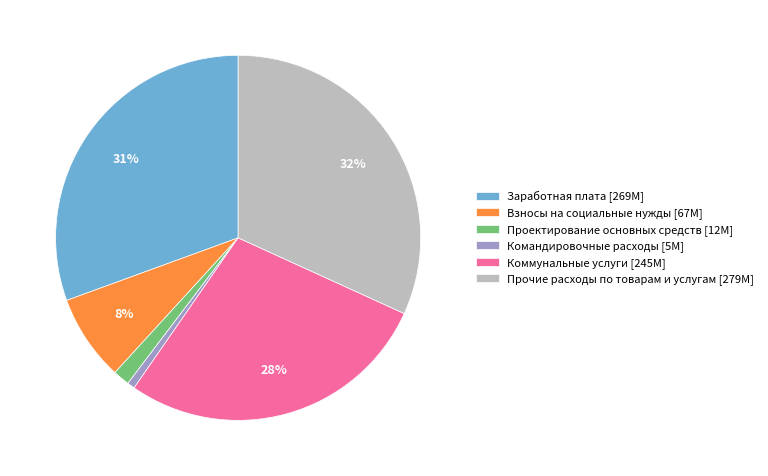

How many slices are in this pie chart?

6